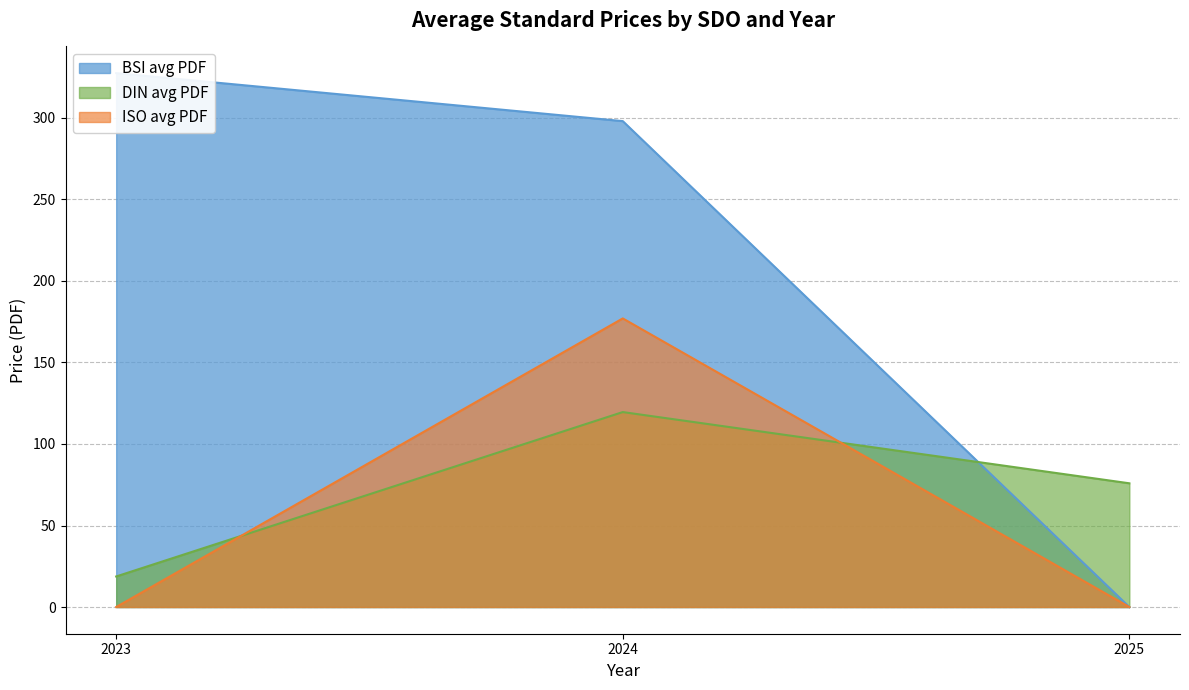

At which label does DIN avg PDF reach its minimum?

2023